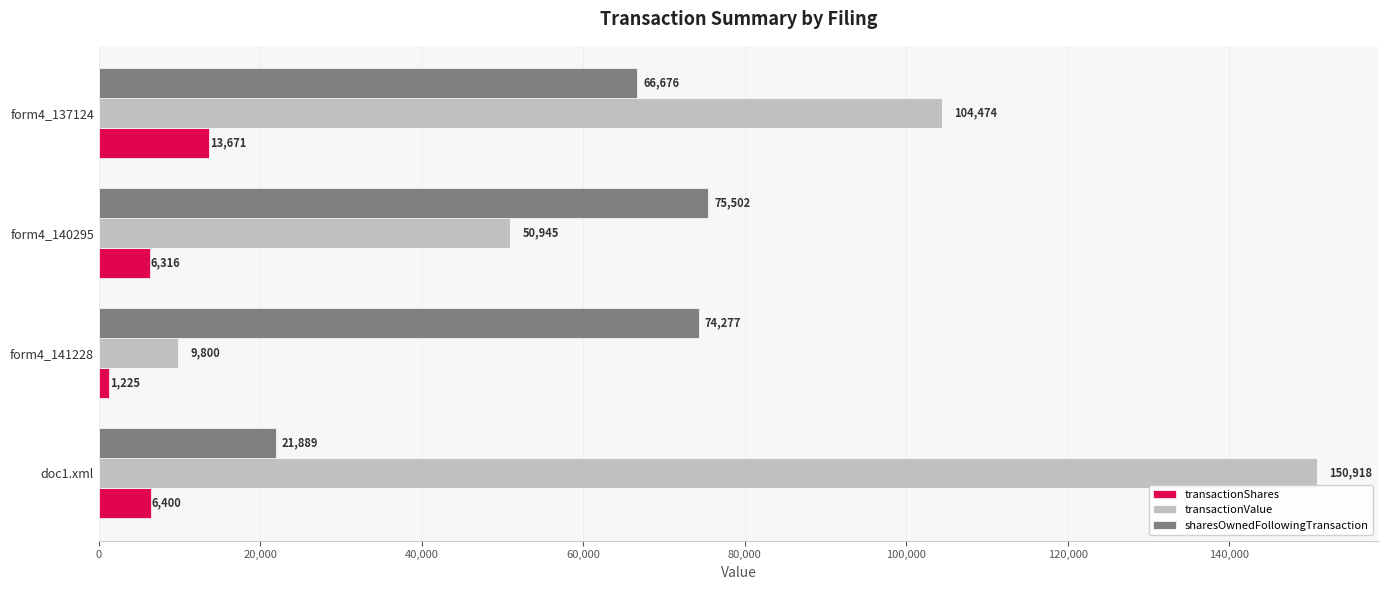

Which series has the largest range (max minus min)?

transactionValue